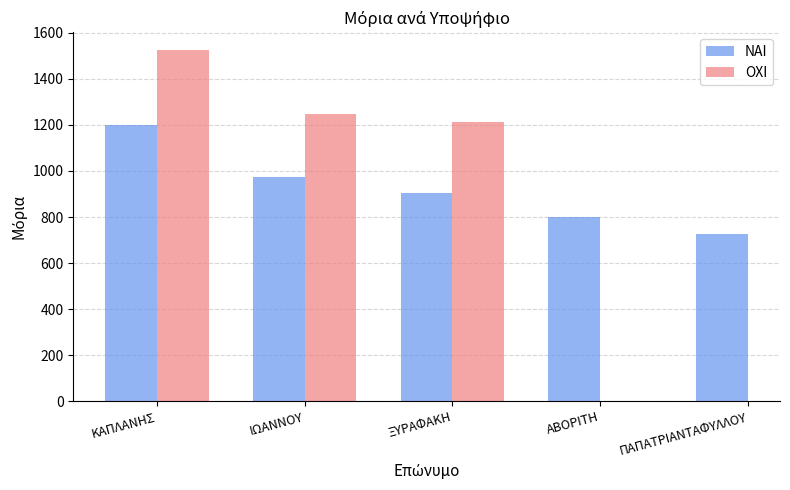

Between ΑΒΟΡΙΤΗ and ΙΩΑΝΝΟΥ, which is larger?

ΙΩΑΝΝΟΥ